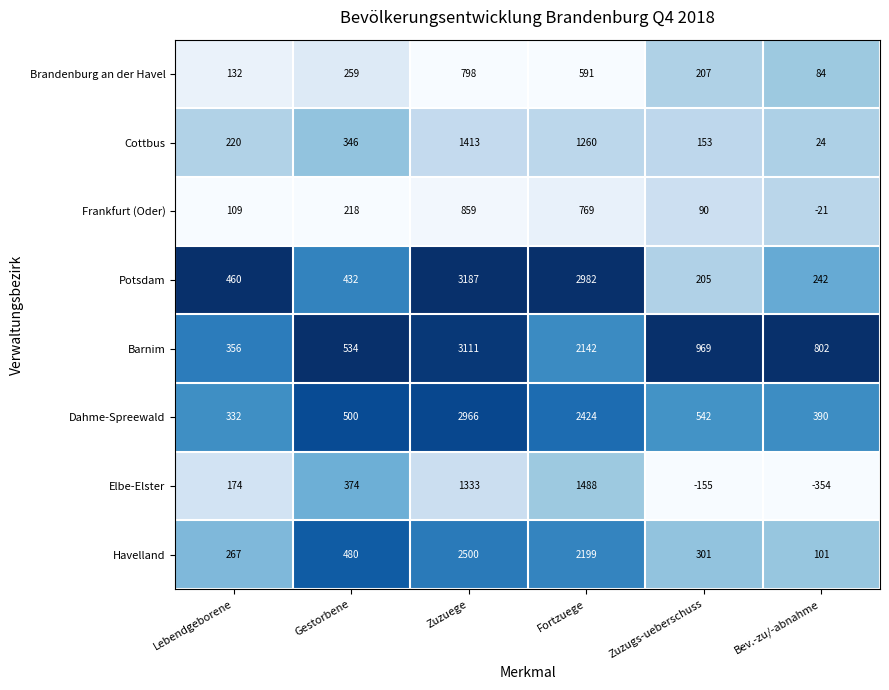

Which series changed the most between Gestorbene and Fortzuege?

Potsdam